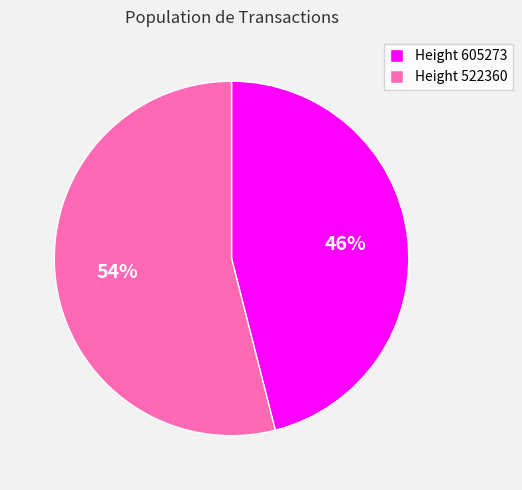

What is the largest slice in the pie chart?

Height 522360